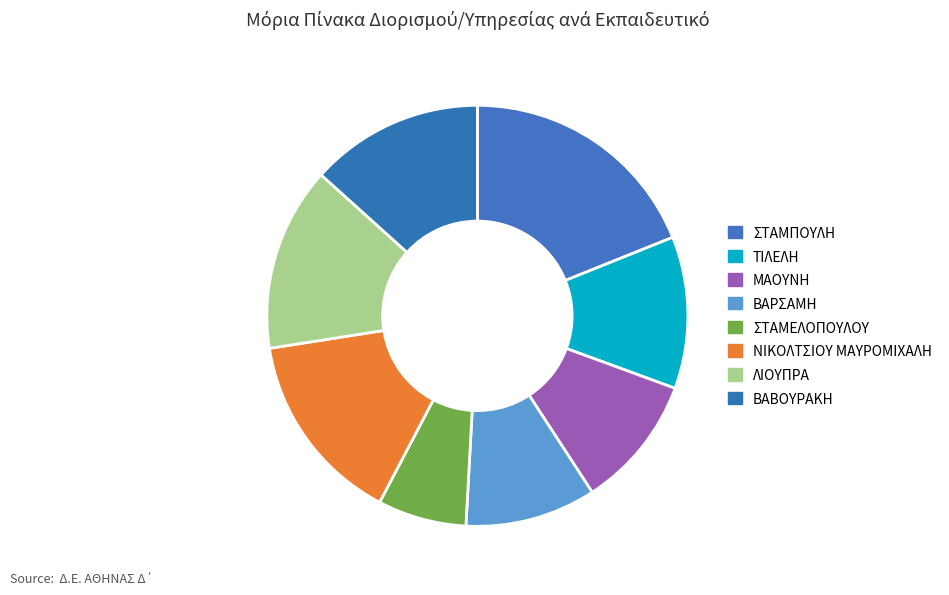

To the nearest percent, what is the difference between the ΒΑΡΣΑΜΗ and ΝΙΚΟΛΤΣΙΟΥ ΜΑΥΡΟΜΙΧΑΛΗ slice percentages?

5%